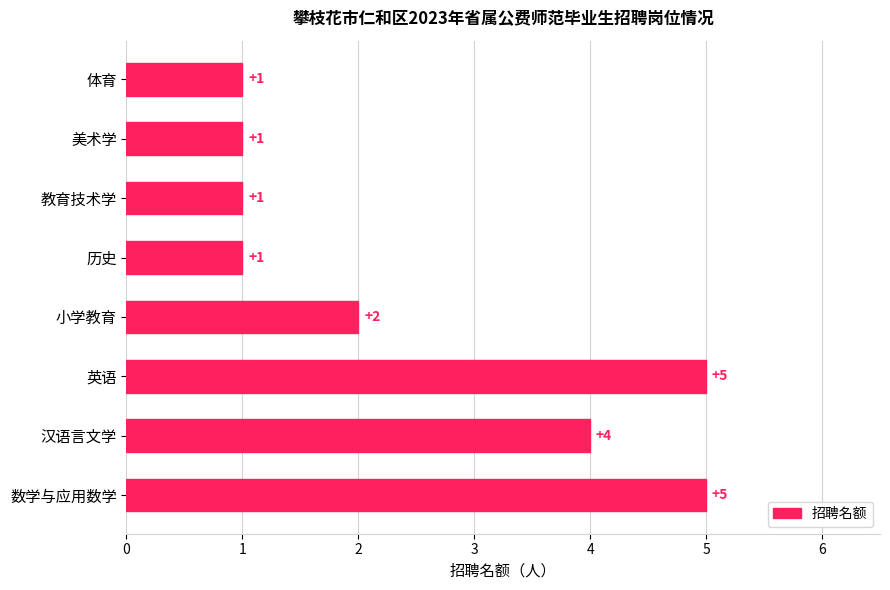

How many values are between 1 and 5?

8